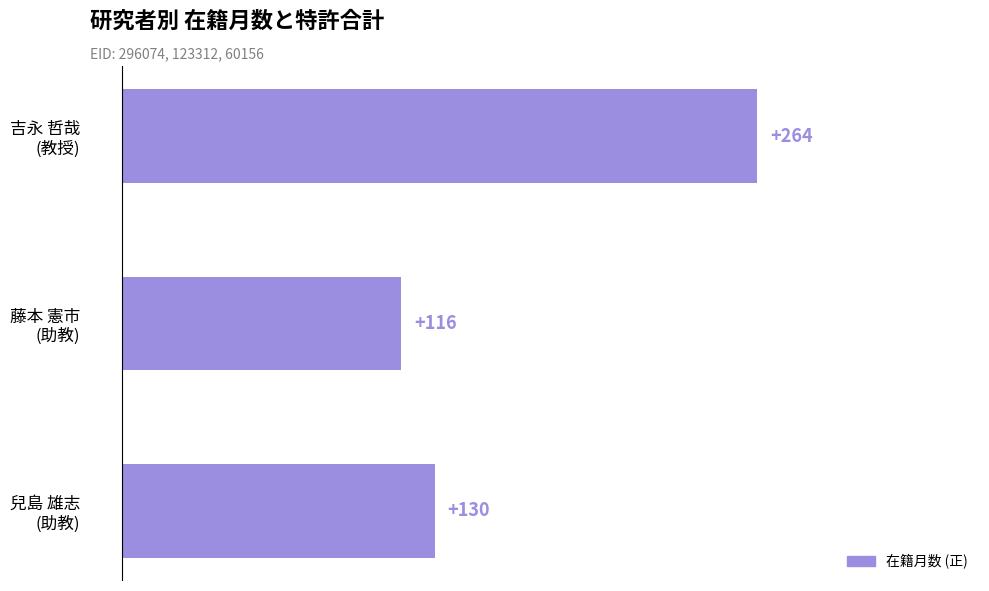

Rank the categories by value from highest to lowest.

吉永 哲哉
(教授), 兒島 雄志
(助教), 藤本 憲市
(助教)